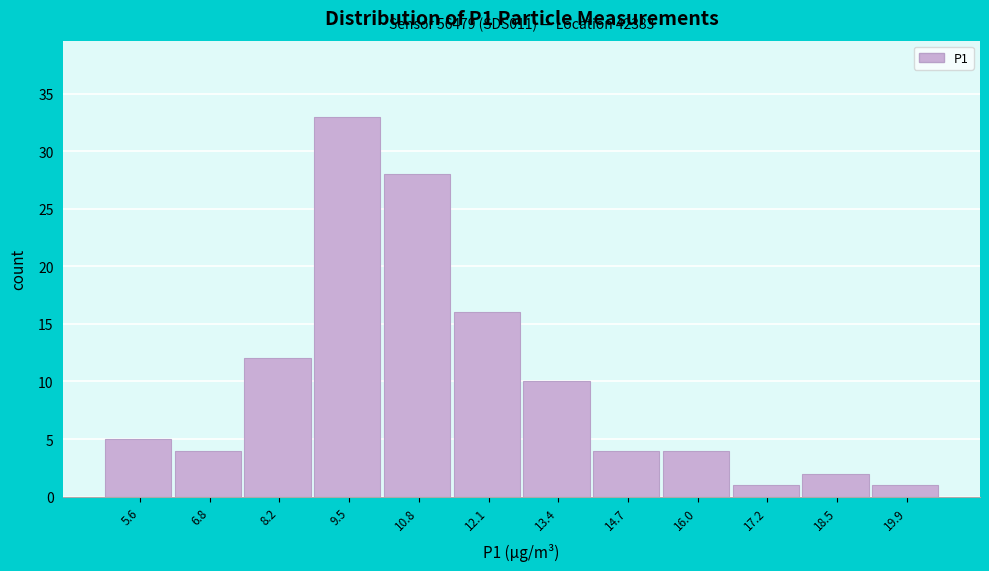

Over which range of the x-axis is the bar tallest?

8.8 to 10.1